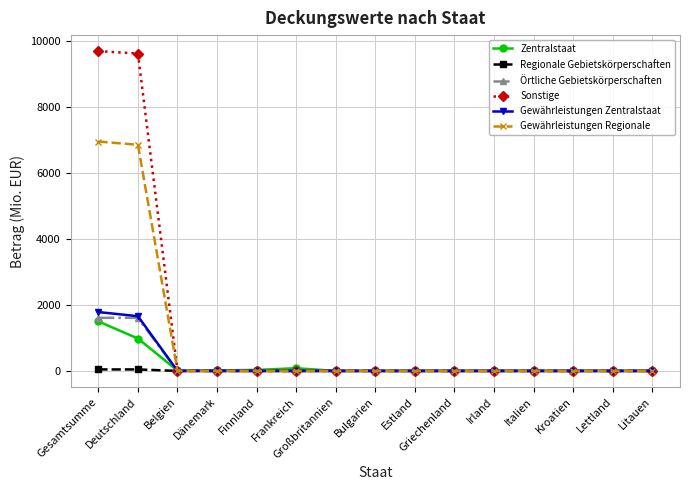

What position from the left is Deutschland?

2